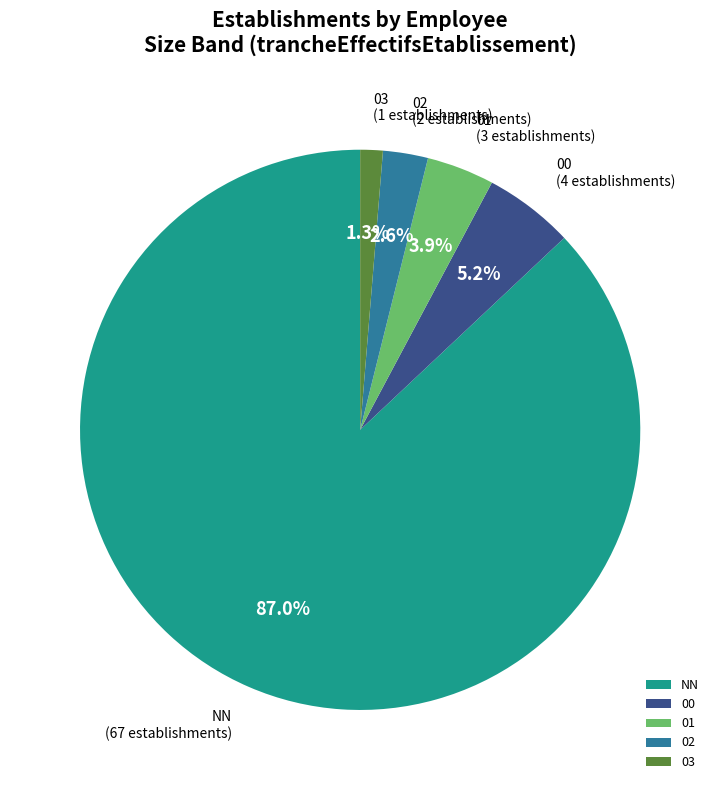

To the nearest percent, what is the difference between the largest and smallest slice percentages?

86%